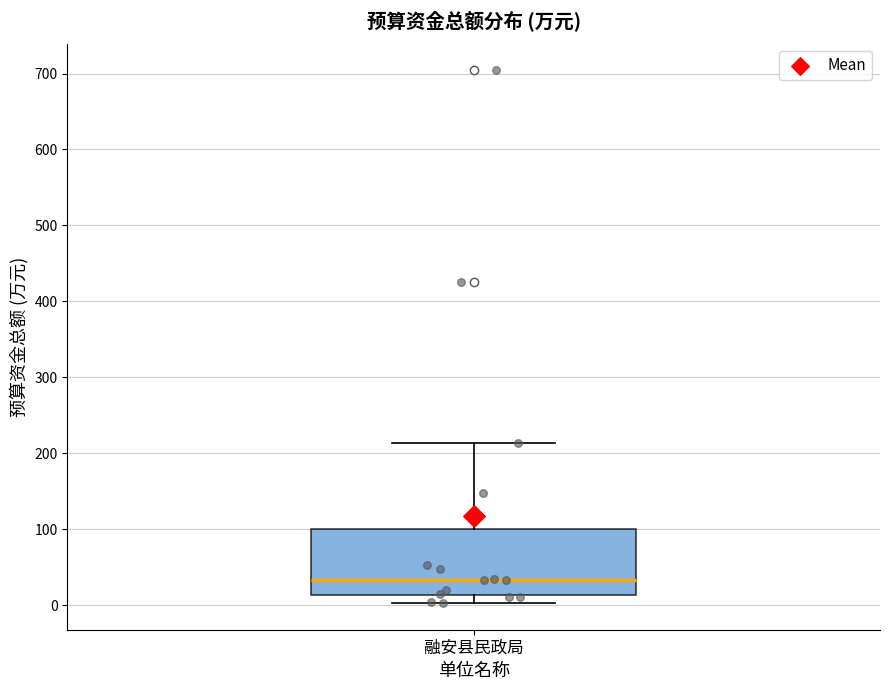

Read this box plot against the y-axis: the position of the median line, the range covered by the box, and the ends of both whiskers. The values are not printed on the chart, so give them approximately, as read against the axis.

median 30, box 10 to 100, whiskers 0 to 210